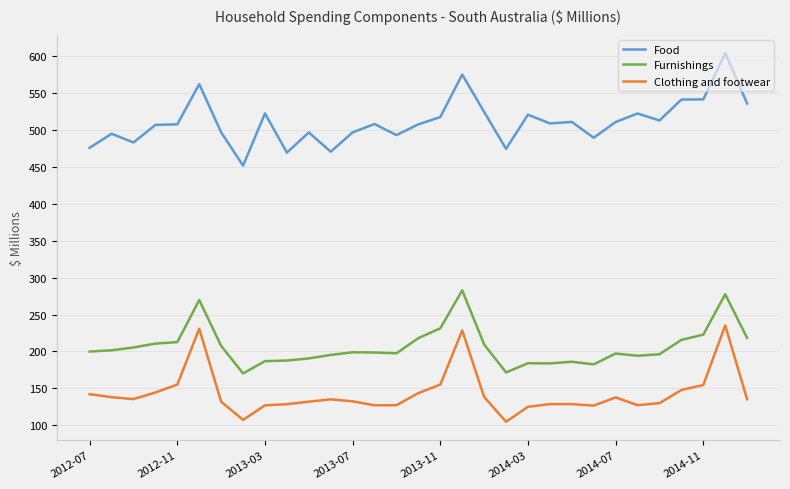

True or false: Food and Clothing and footwear intersect in this chart.

False